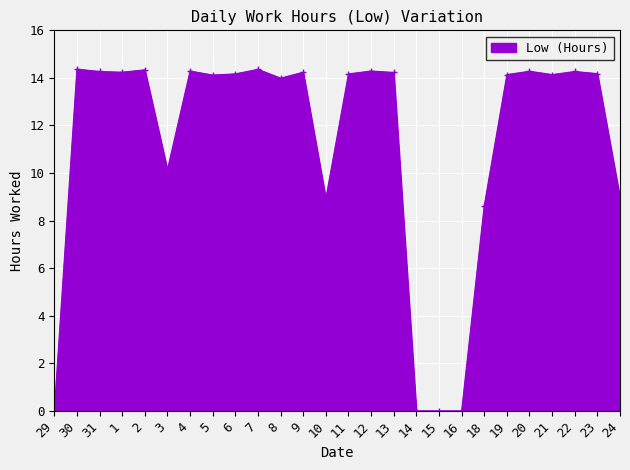

What is the difference between the maximum and minimum values?

14.4